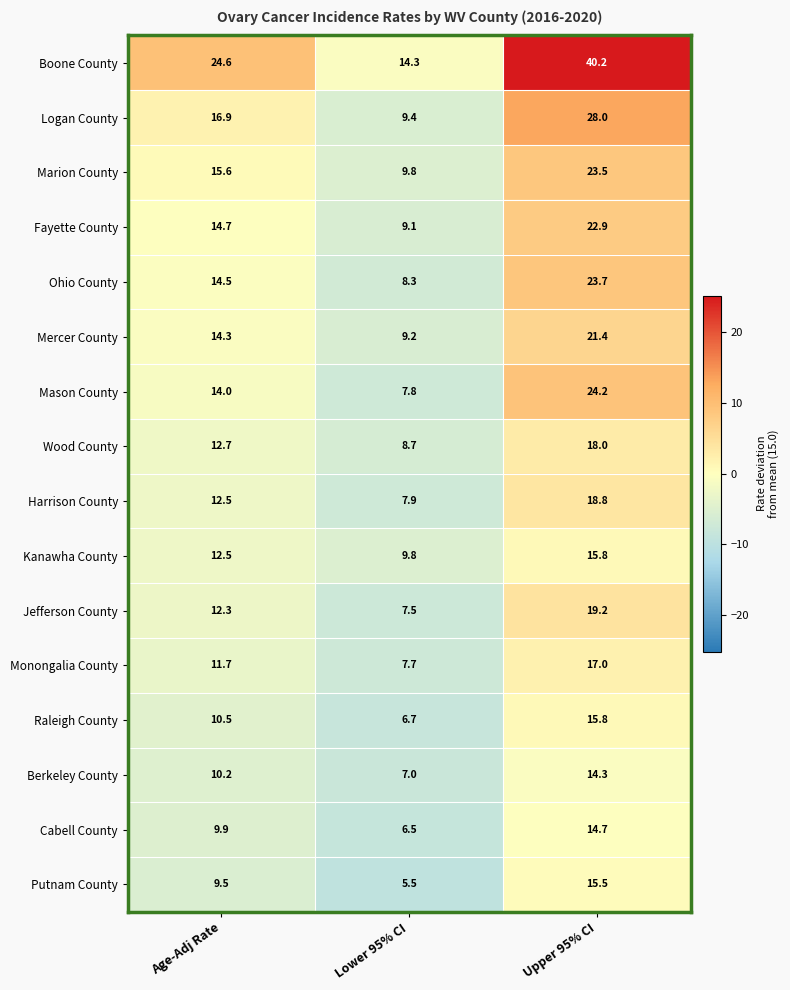

Rank the categories by Mercer County value from highest to lowest.

Upper 95% CI, Age-Adj Rate, Lower 95% CI